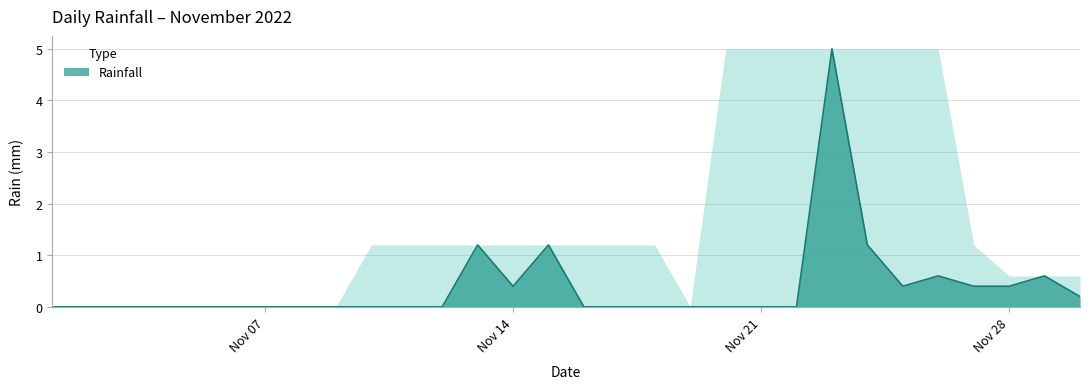

What is the difference between the maximum and minimum values?

5.0